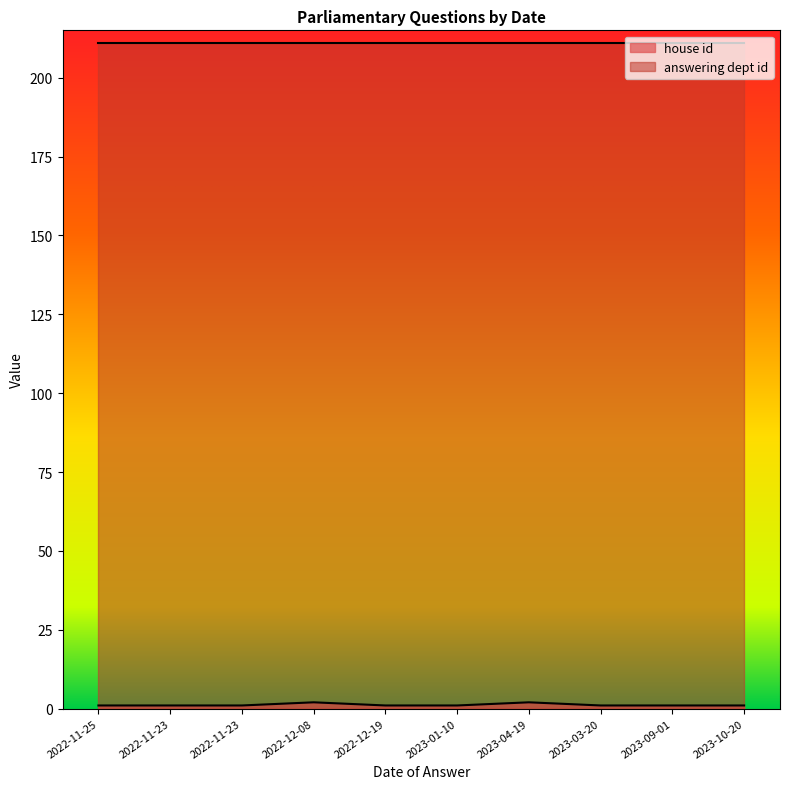

What is the ratio of the value at 2023-09-01 to the value at 2022-11-23?

1.0